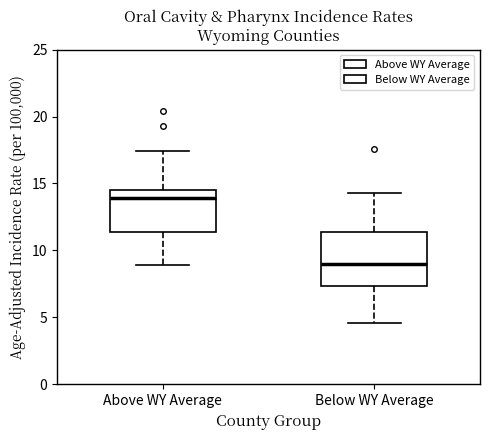

Which box is the tallest, from its lower edge to its upper edge?

Below WY Average